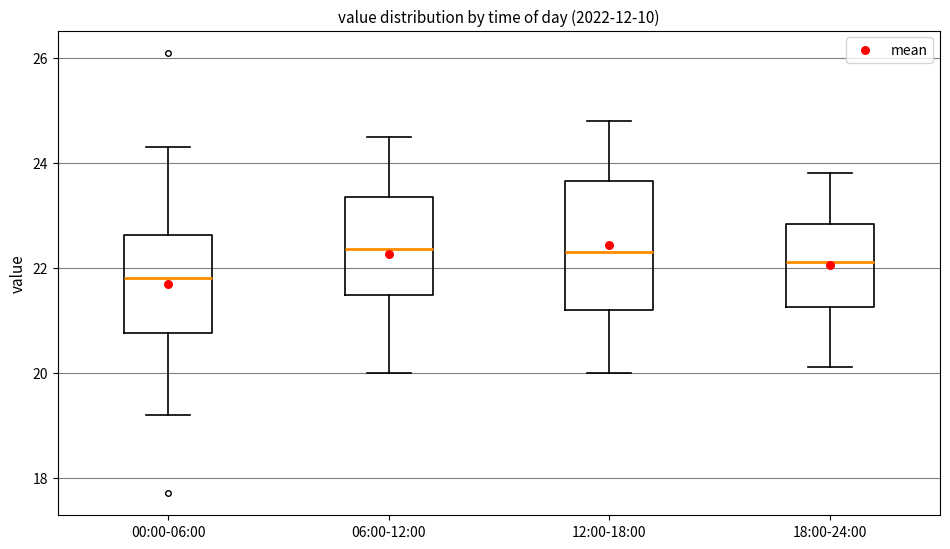

Reading left to right, transcribe this box plot: for each box, give where its median line is, the range the box spans, and where its two whiskers end, as read against the y-axis. The values are not printed on the chart, so give them approximately, as read against the axis.

00:00-06:00: median 21.8, box 20.8 to 22.6, whiskers 19.2 to 24.4
06:00-12:00: median 22.4, box 21.4 to 23.4, whiskers 20.0 to 24.6
12:00-18:00: median 22.4, box 21.2 to 23.6, whiskers 20.0 to 24.8
18:00-24:00: median 22.2, box 21.2 to 22.8, whiskers 20.2 to 23.8